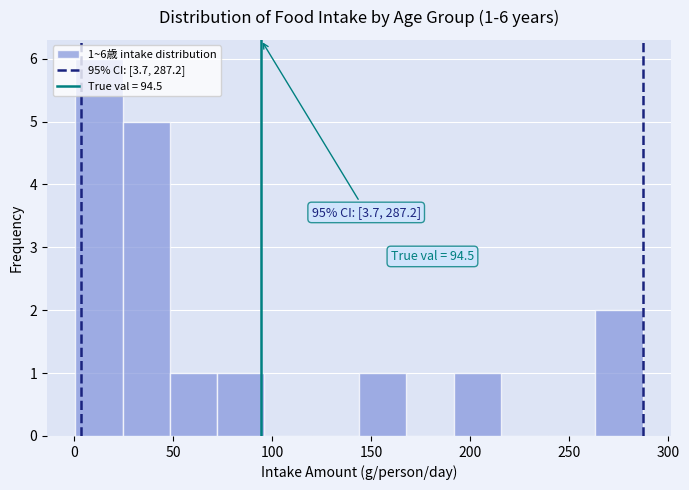

Over which range of the x-axis is the bar tallest?

0 to 25